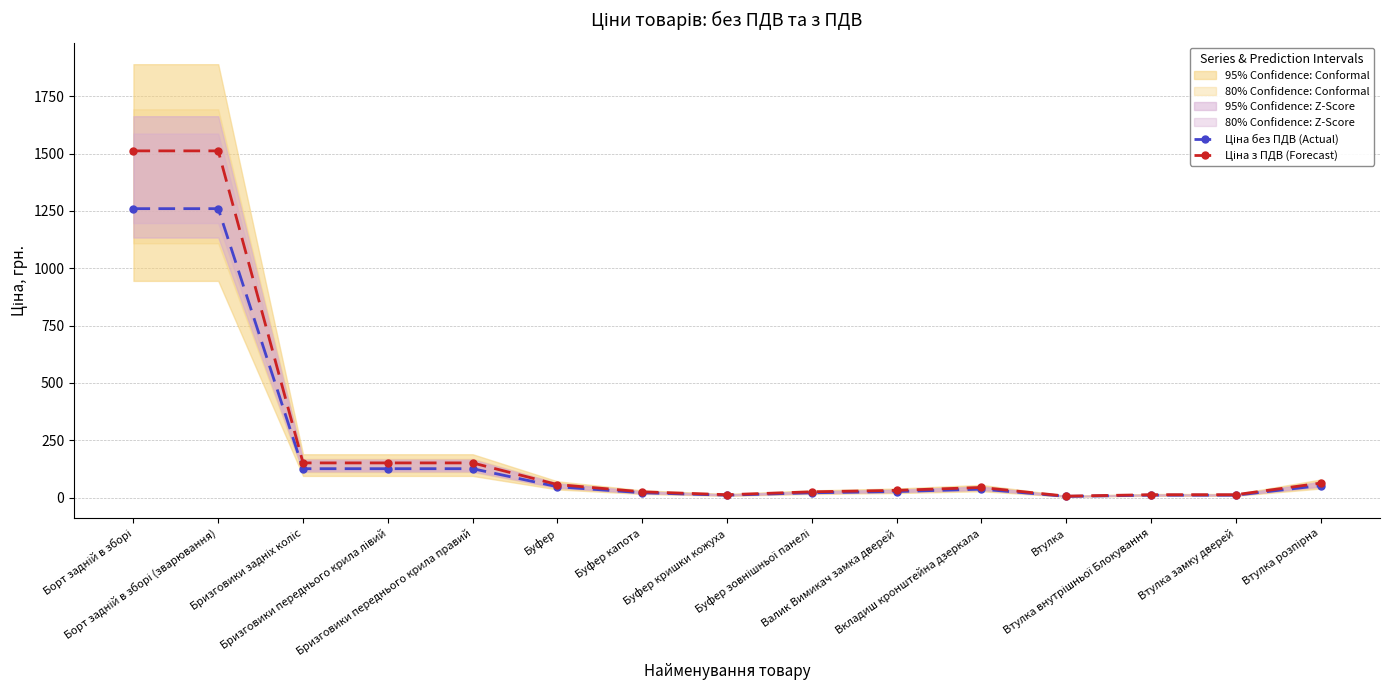

Where is the first local minimum for Ціна без ПДВ (Actual)?

Буфер кришки кожуха